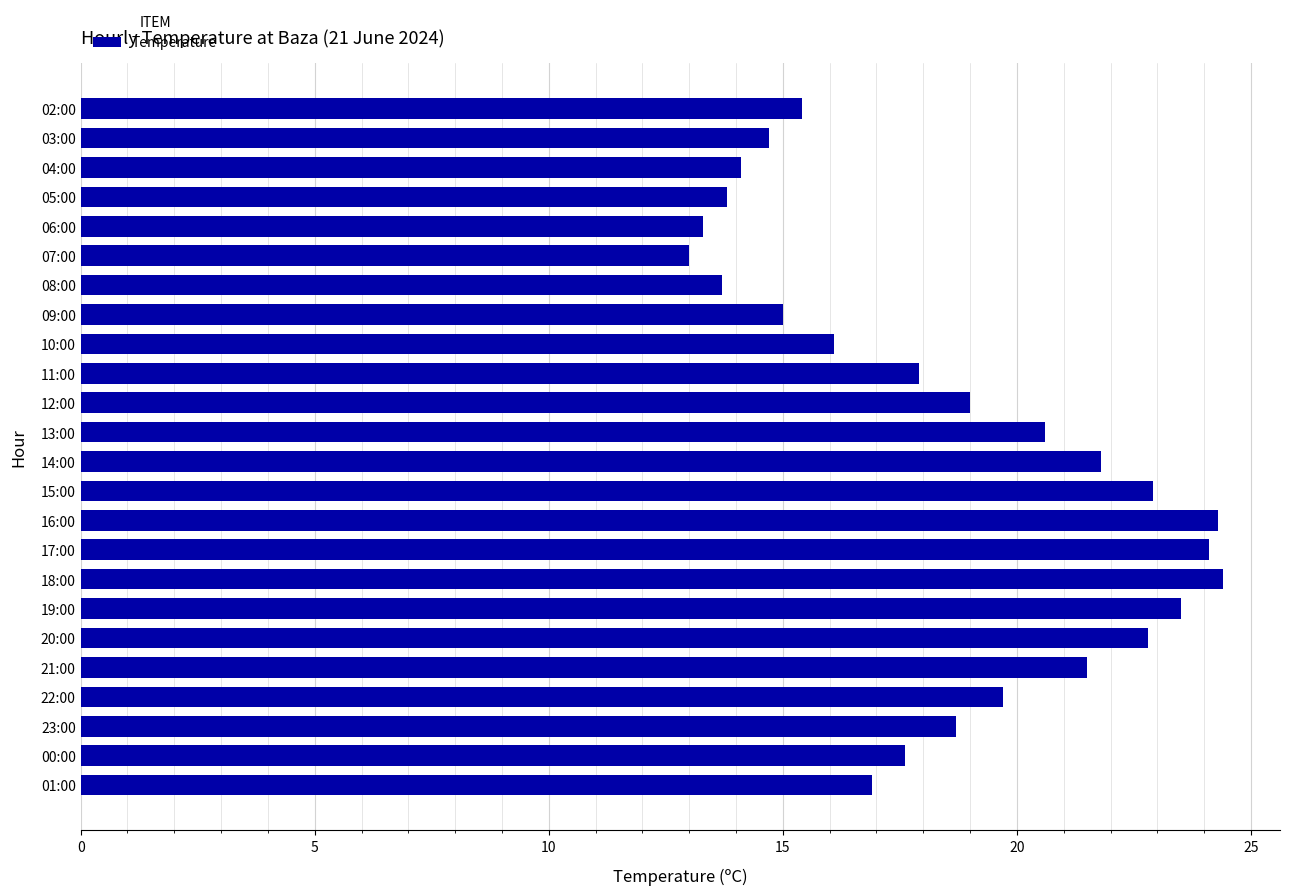

Which label corresponds to the smallest value in the chart?

07:00